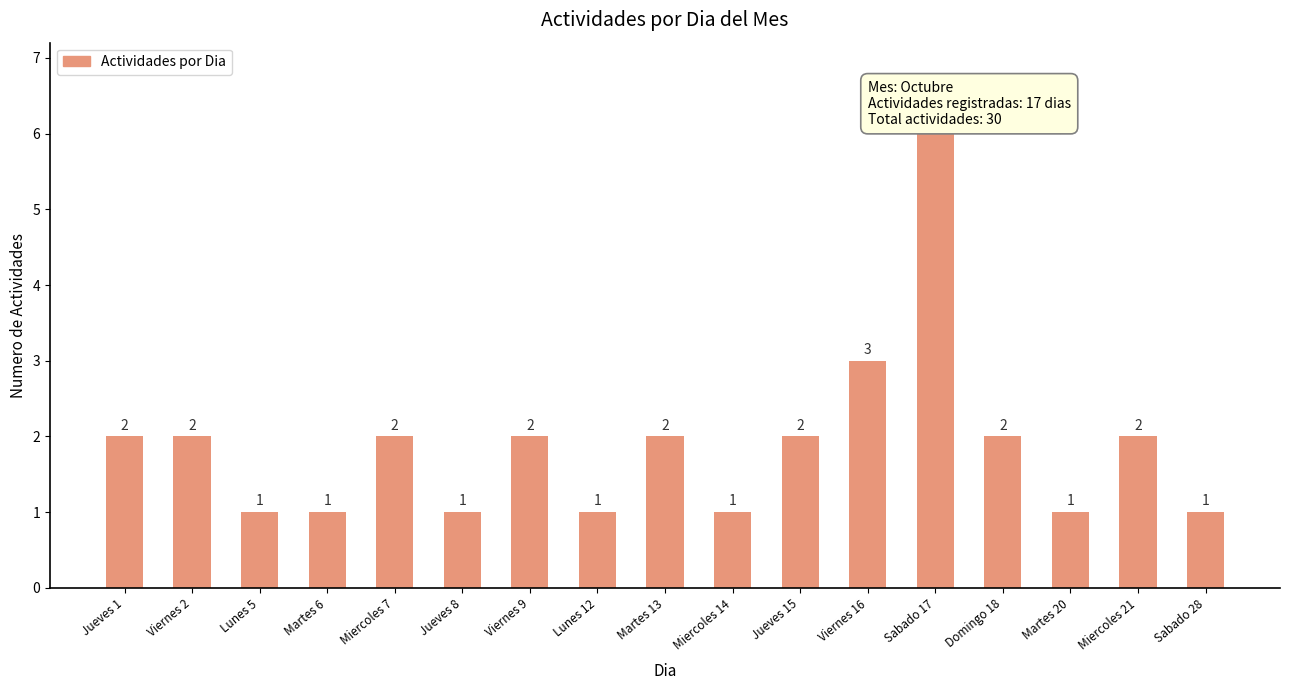

Which category has the highest value across all series?

Sabado 17